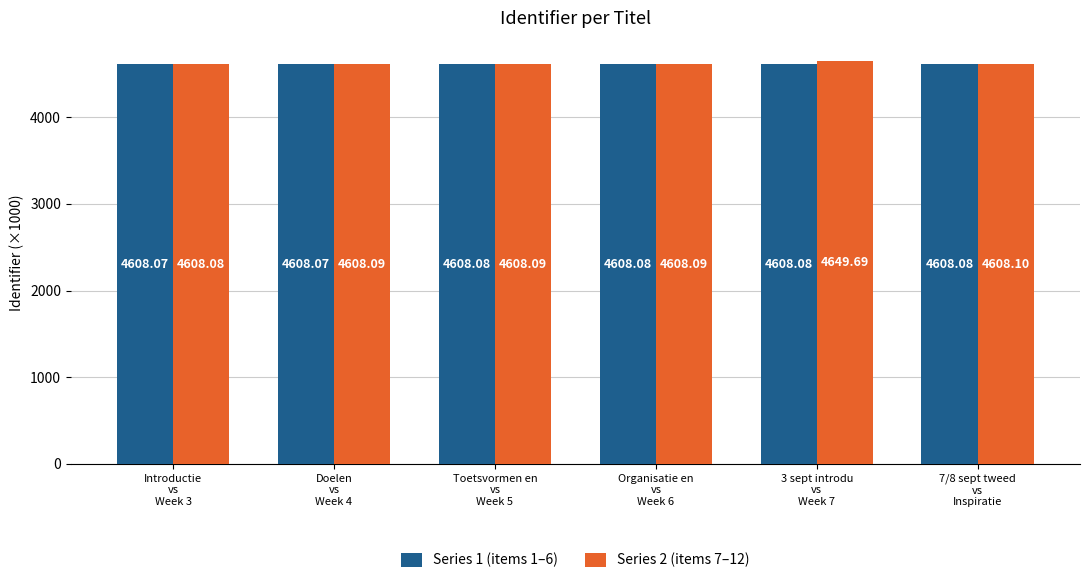

What position from the right is Toetsvormen en
vs
Week 5?

4